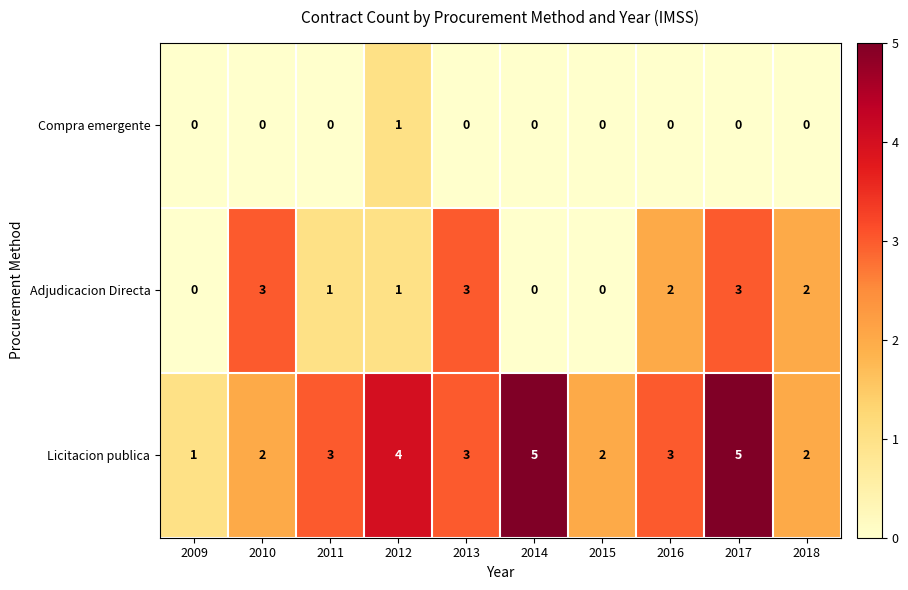

Rank the series by their average value, from lowest to highest.

Compra emergente, Adjudicacion Directa, Licitacion publica